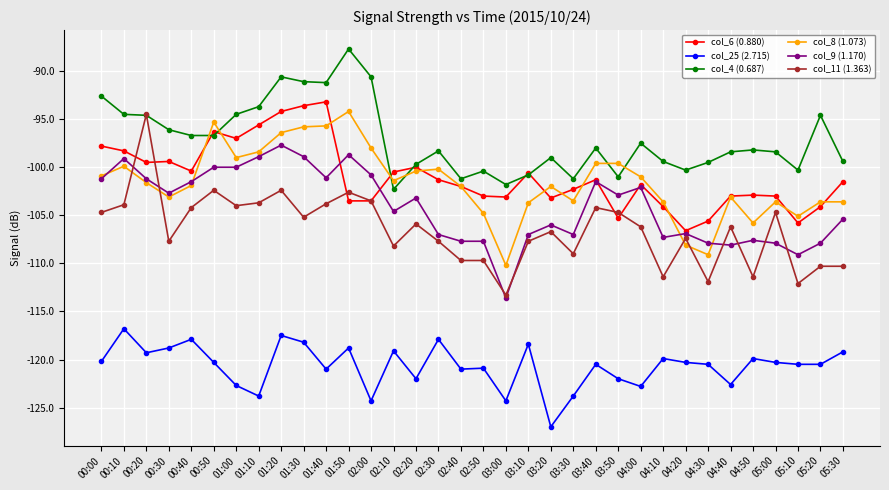

Is it true that col_11 (1.363) equals -171.4 at 01:30?

False